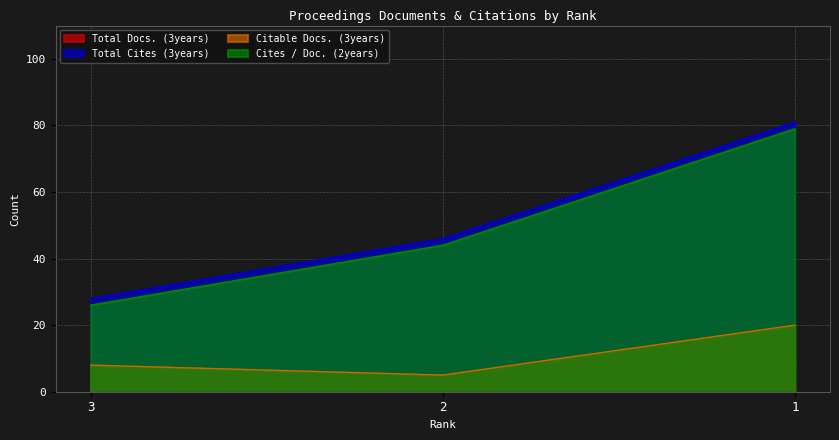

Rank the categories by Citable Docs. (3years) value from lowest to highest.

2, 3, 1